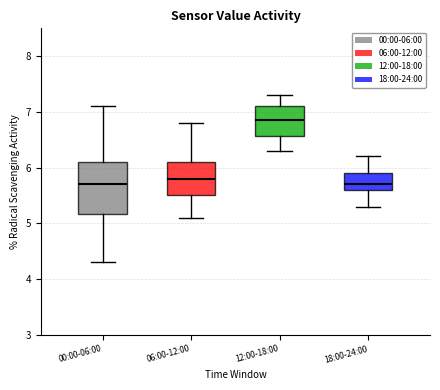

Where is the lower edge of the box for 12:00-18:00 on the y-axis? The values are not printed on the chart, so give them approximately, as read against the axis.

6.6